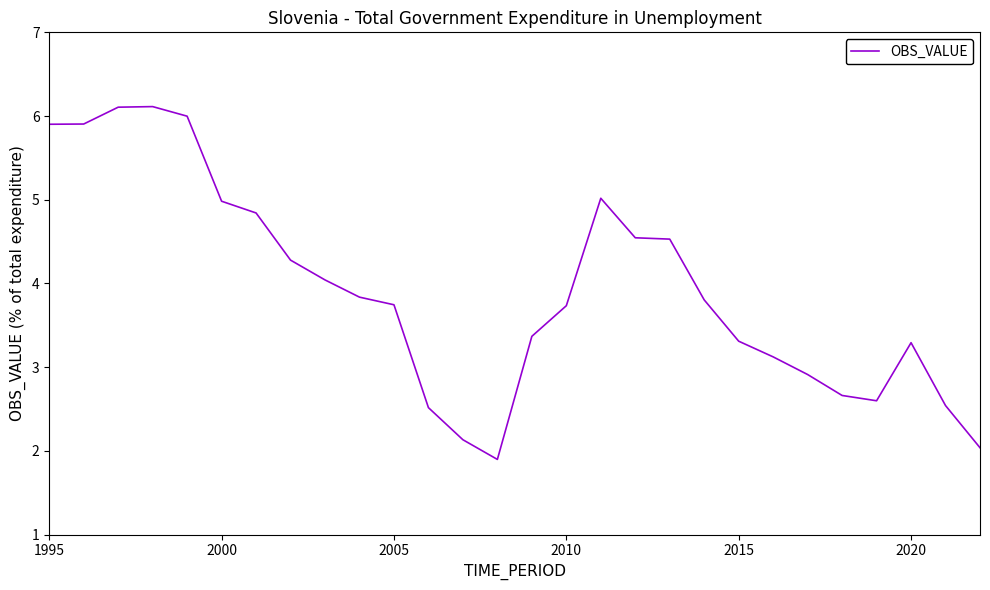

What is the smallest value displayed?

1.9